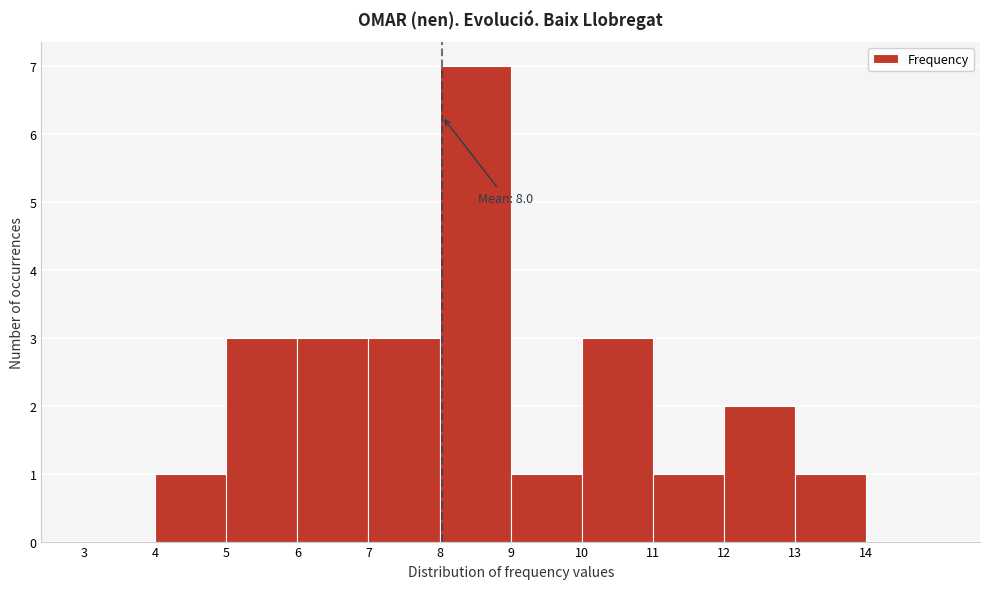

Over which range of the x-axis is the bar tallest?

8 to 9